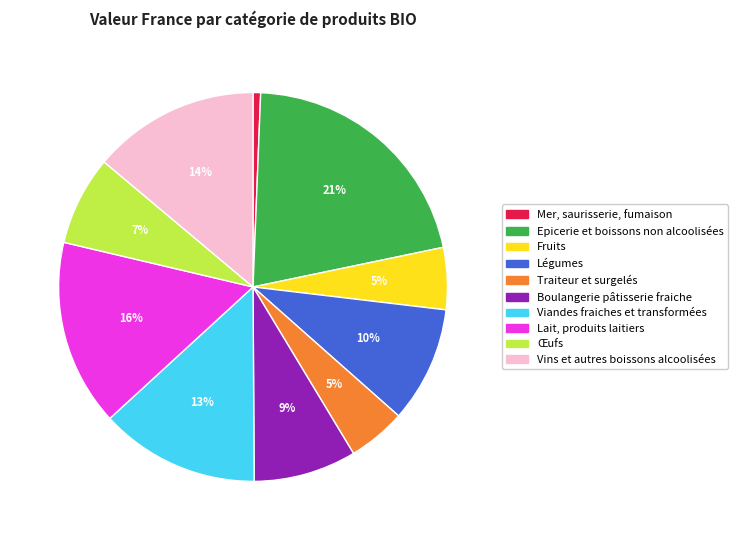

To the nearest percent, what is the difference between the Fruits and Œufs slice percentages?

2%